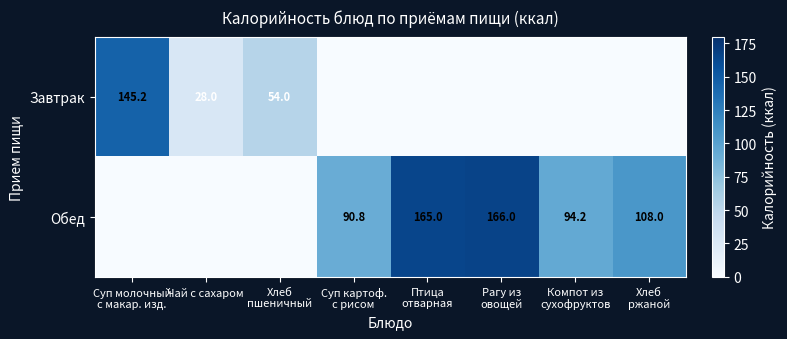

The value of Завтрак at Чай с сахаром is 9.3. True or false?

False